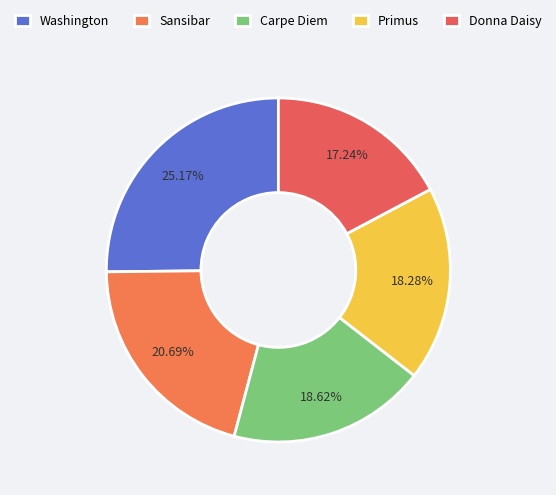

Which category has the smallest portion of the pie?

Donna Daisy